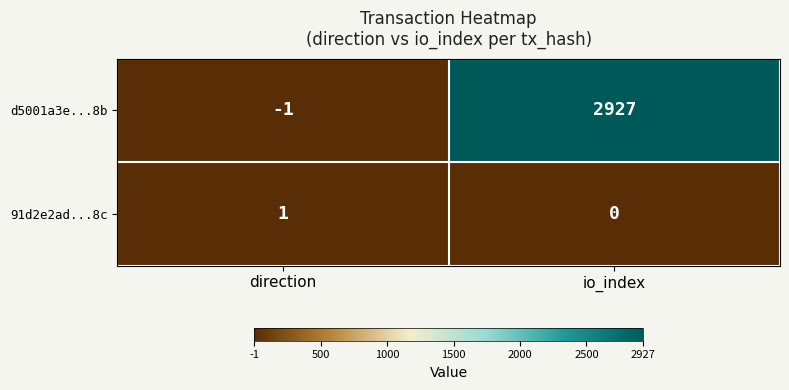

List the series in order of their peak value, highest first.

d5001a3e...8b, 91d2e2ad...8c